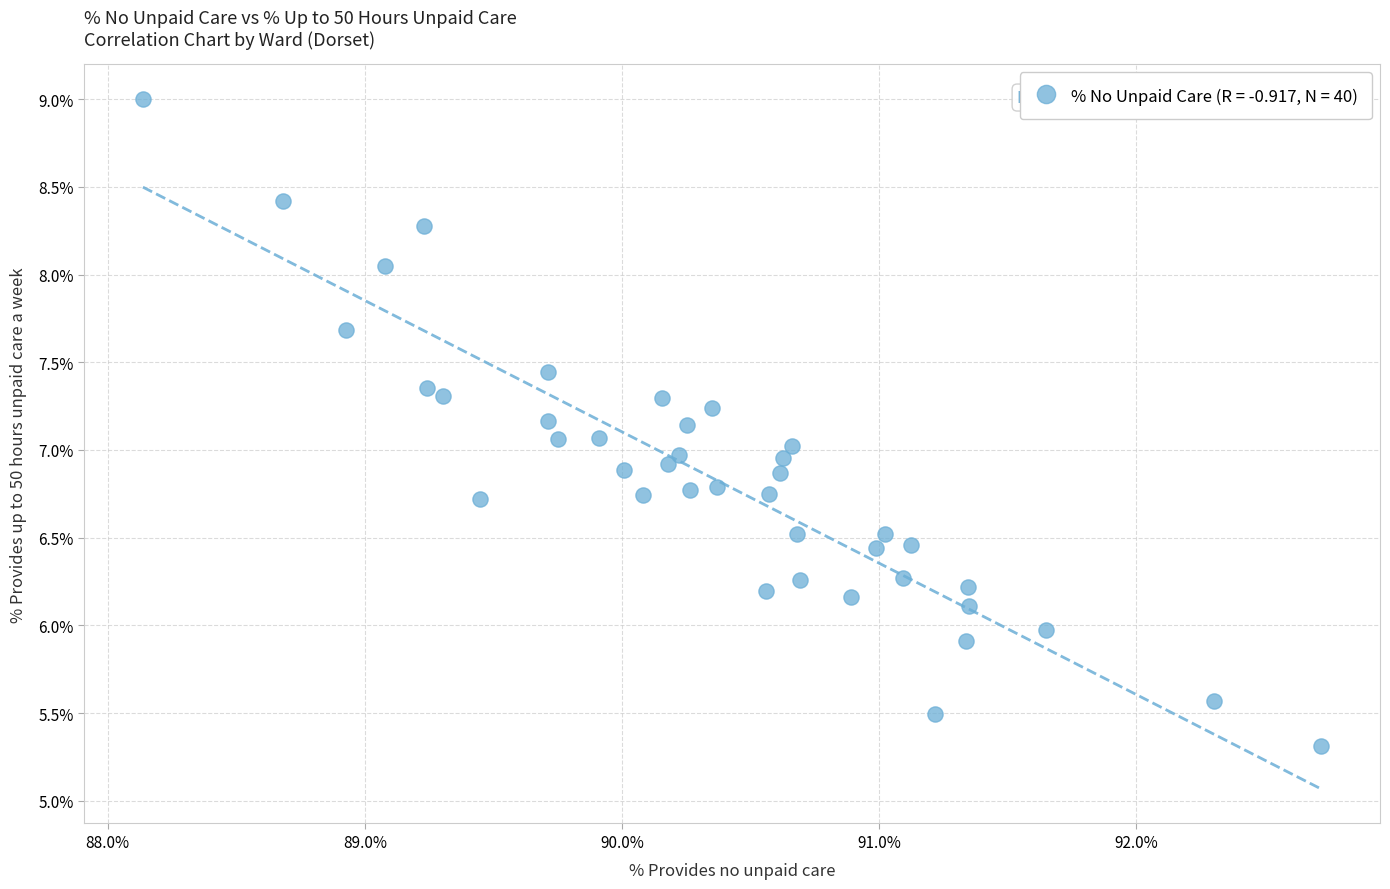

What is the range of Y values (max minus min)?

3.7